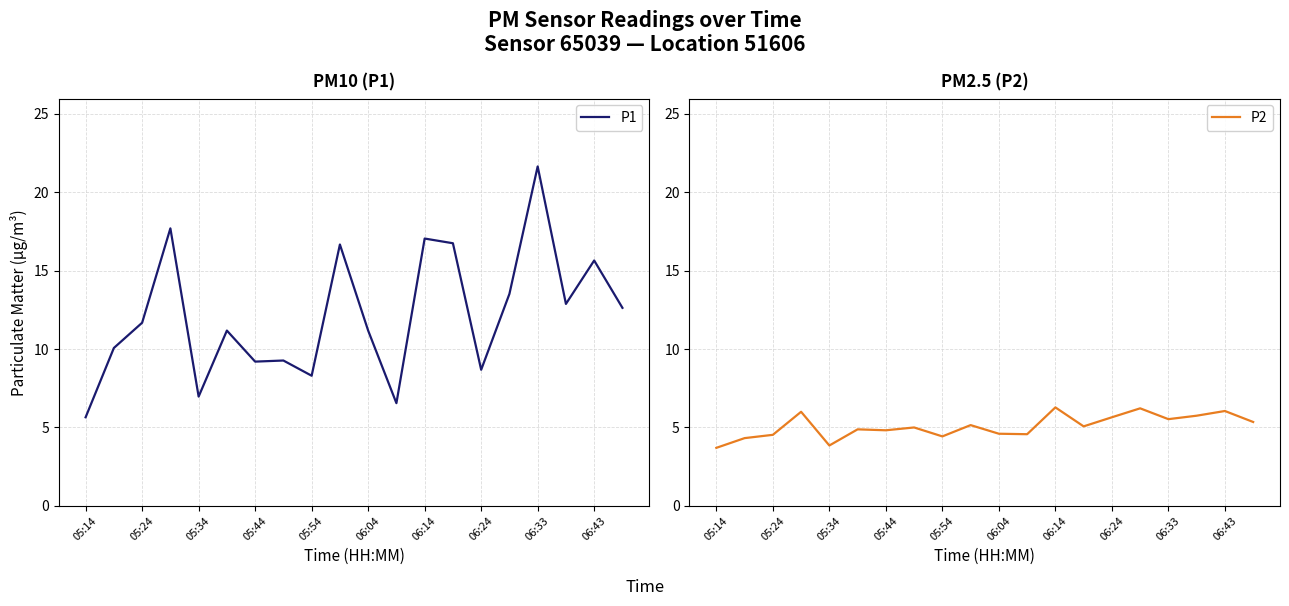

How many data points in P2 are less than 5?

9